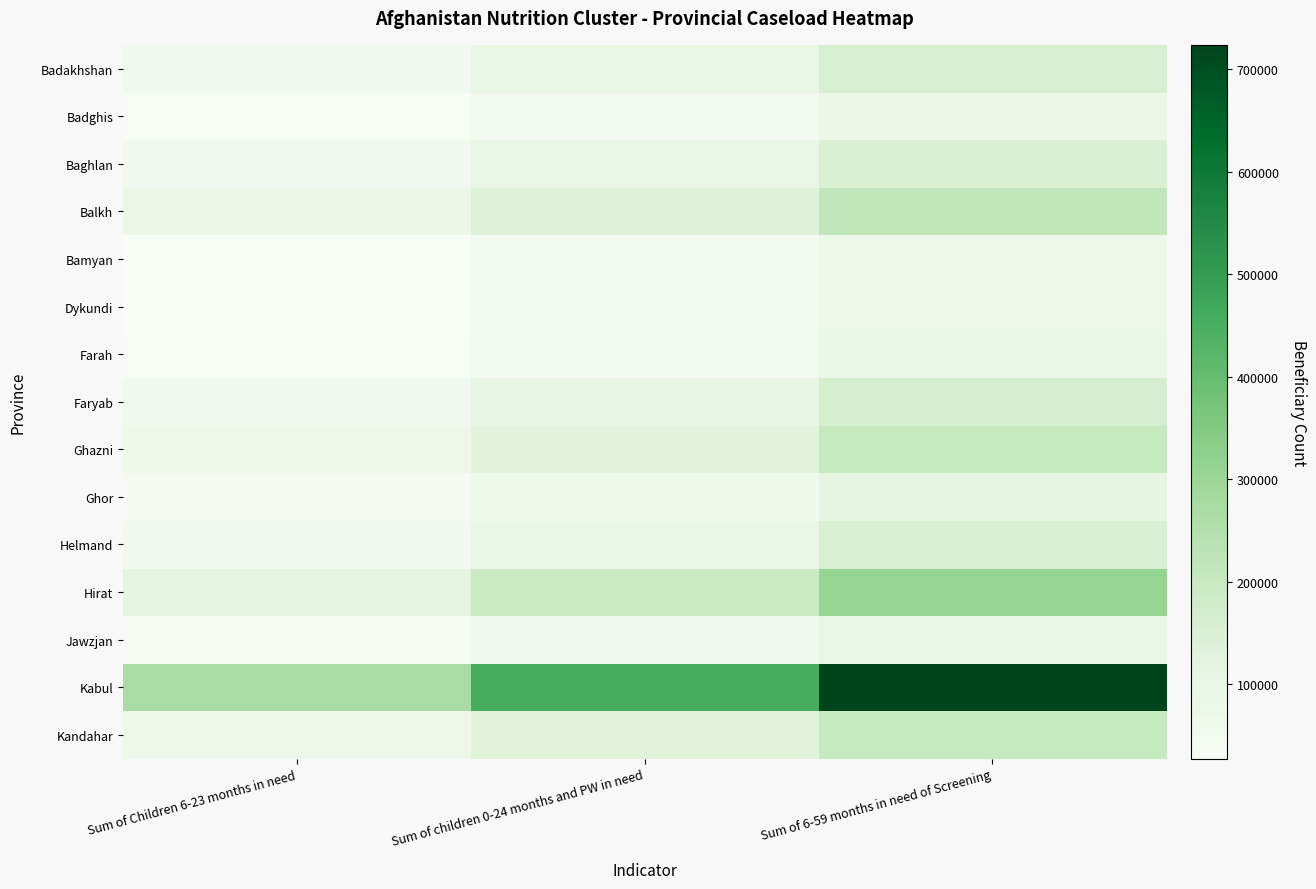

Which series has the widest spread of values?

Kabul